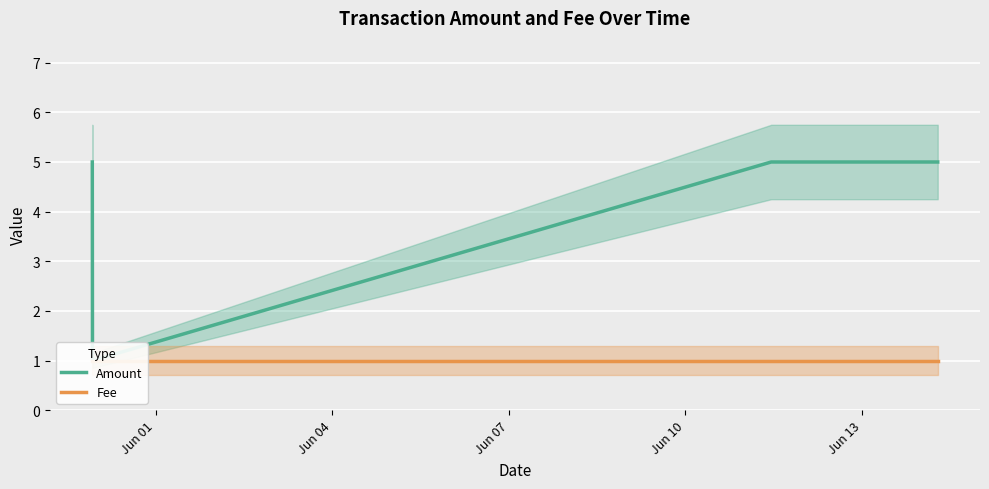

Is it true that Fee equals 2 at Jun 07?

False